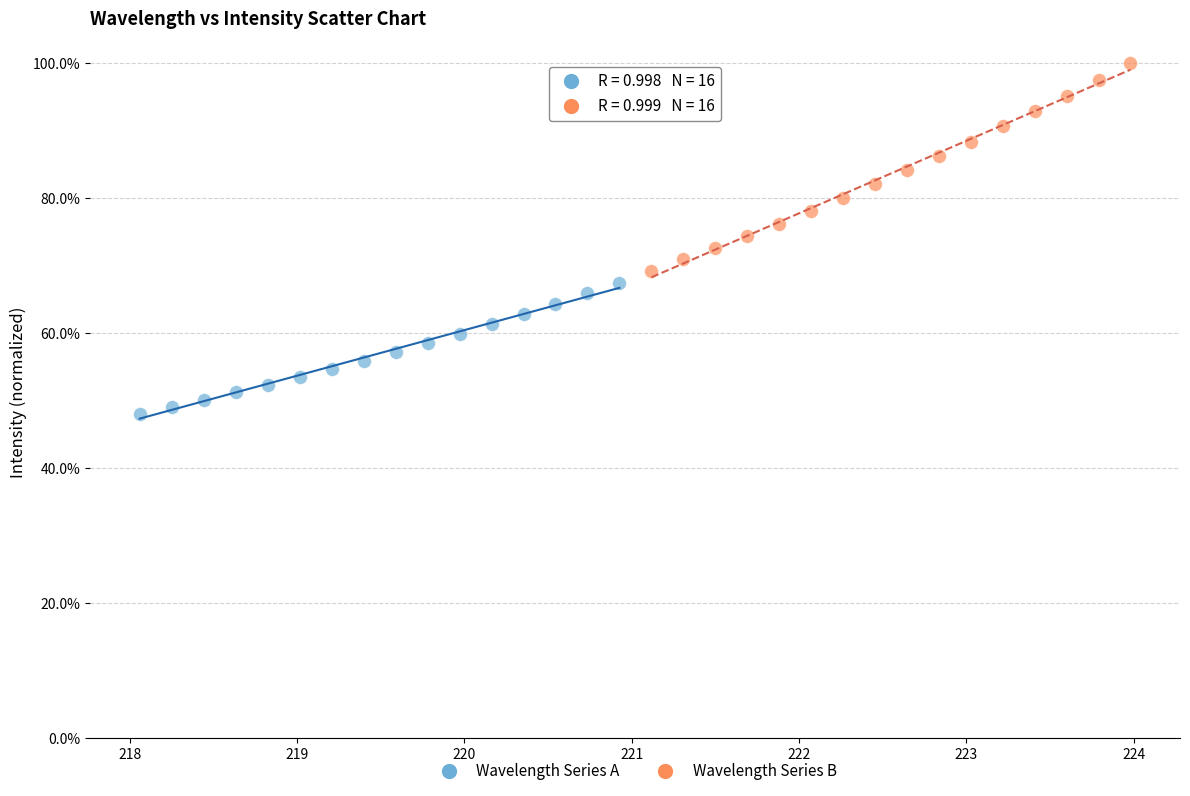

Which series has the largest Y range (max minus min)?

Wavelength Series B